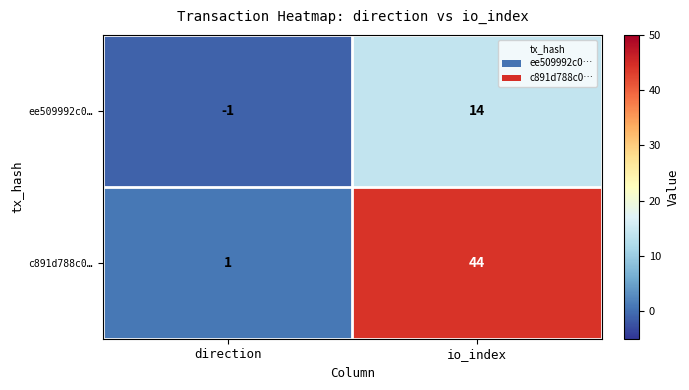

Which series changed the most between direction and io_index?

c891d788c0…